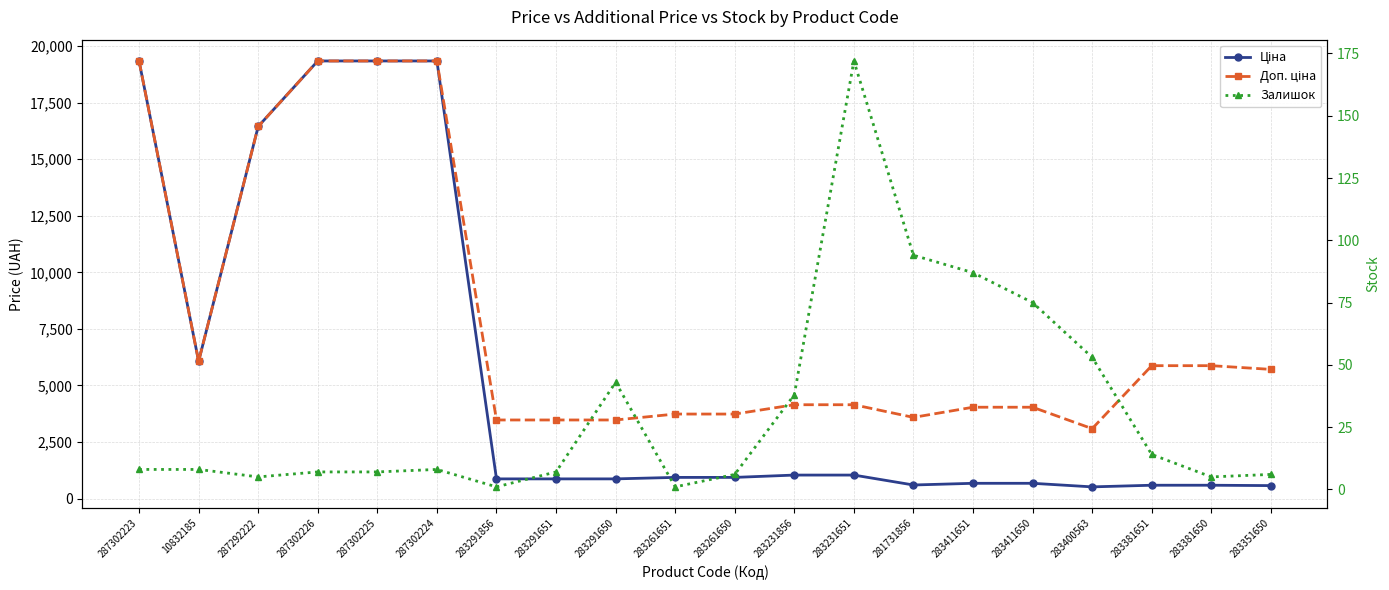

How many values in the Ціна series exceed 933?

10